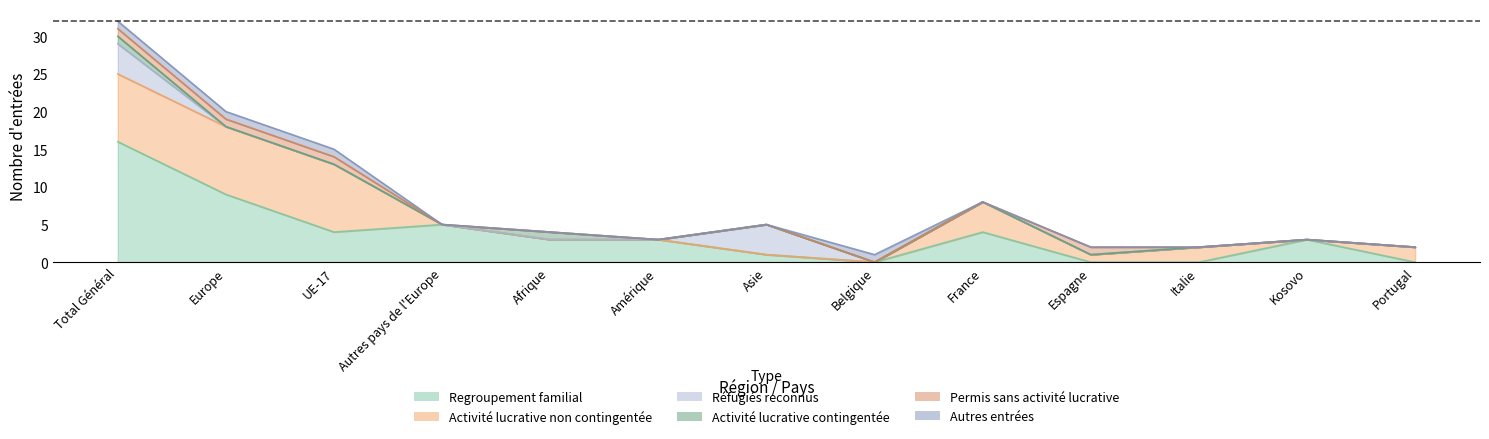

How many values in the Regroupement familial series are below 3?

5